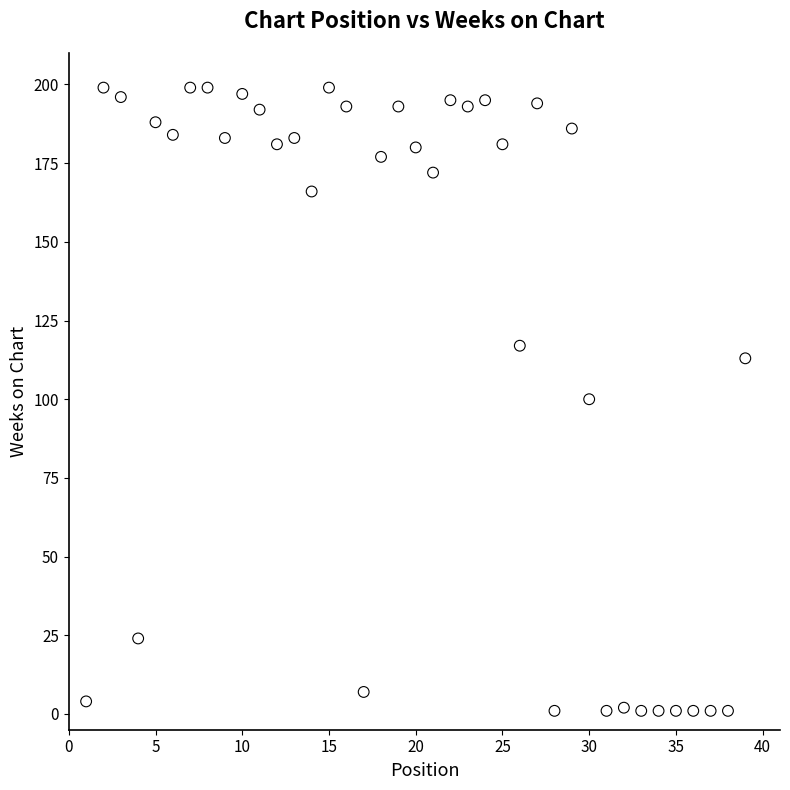

What is the range of Y values (max minus min)?

198